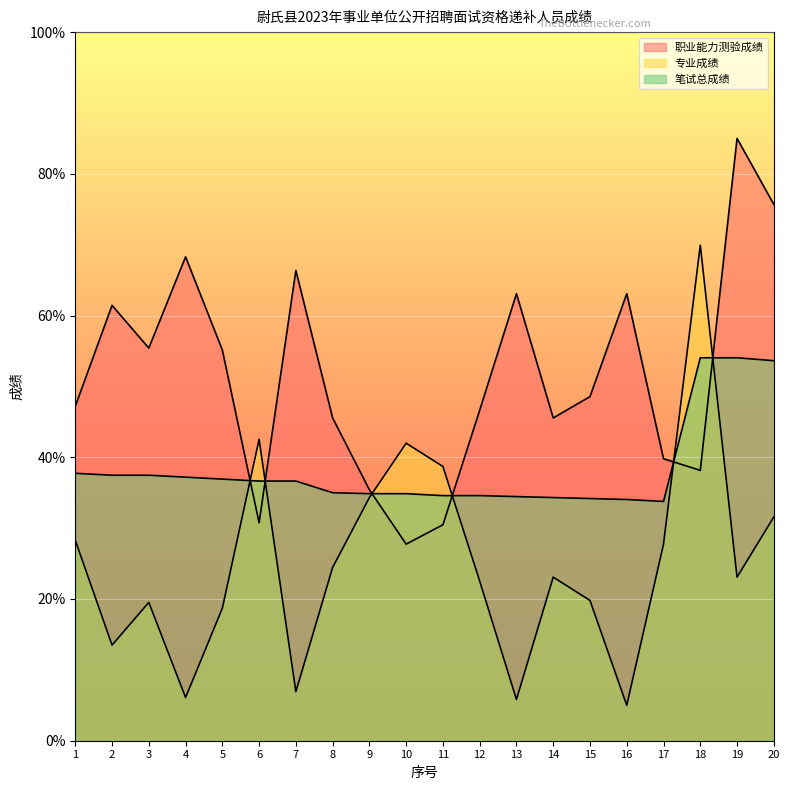

After their last crossing, which series has the higher values: 专业成绩 or 笔试总成绩?

笔试总成绩